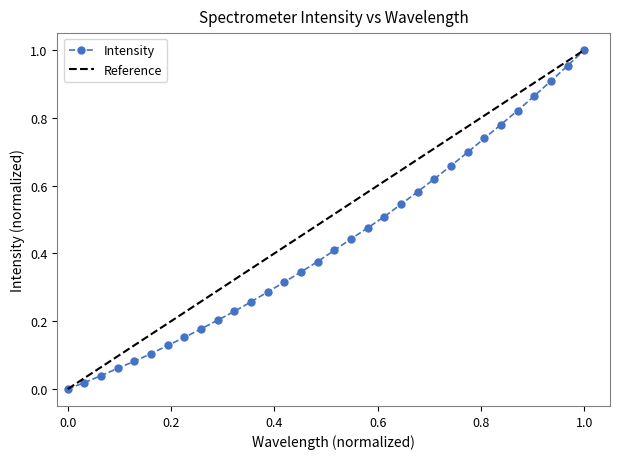

The value at 221.4993 is 0.3. True or false?

False